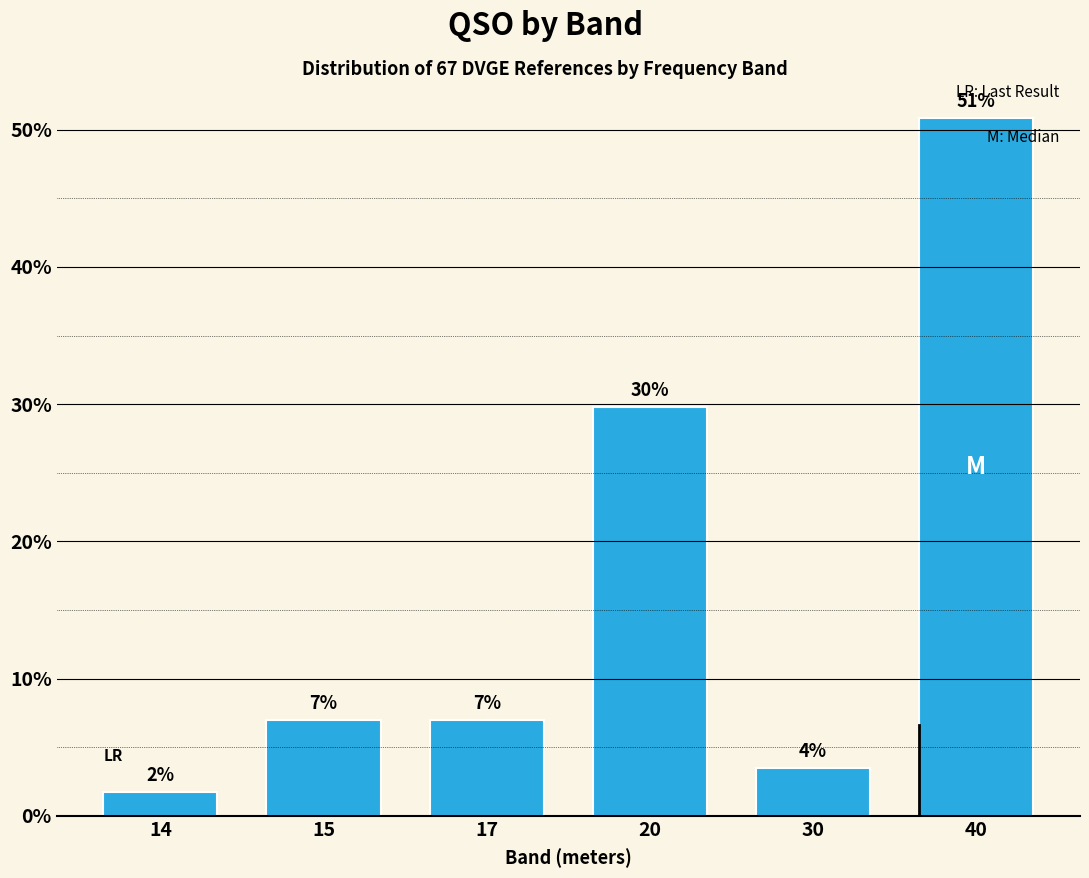

What is the value of the 4th bar from the left?

29.8